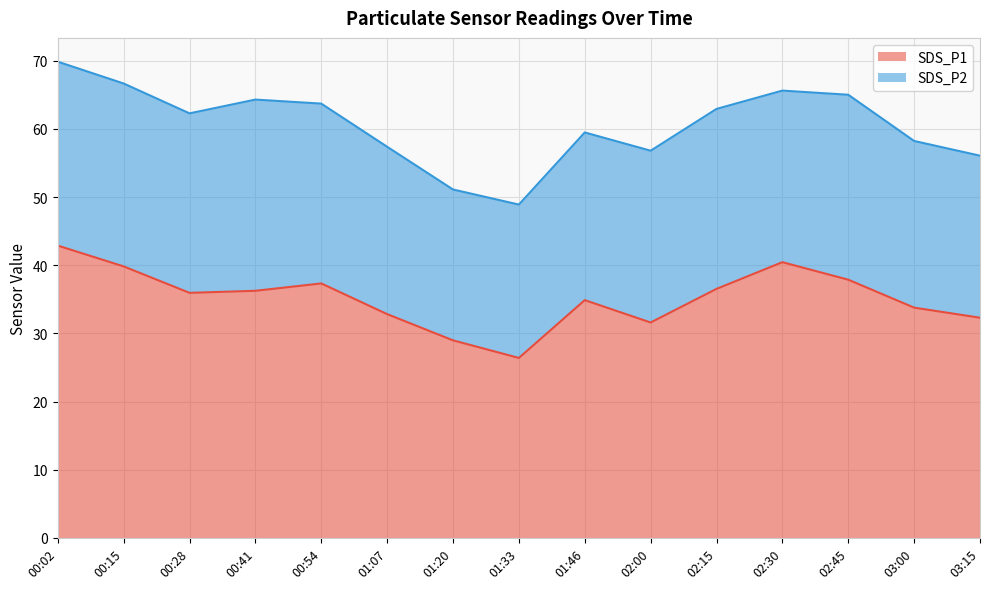

What is the difference between the maximum and second lowest values?

13.9